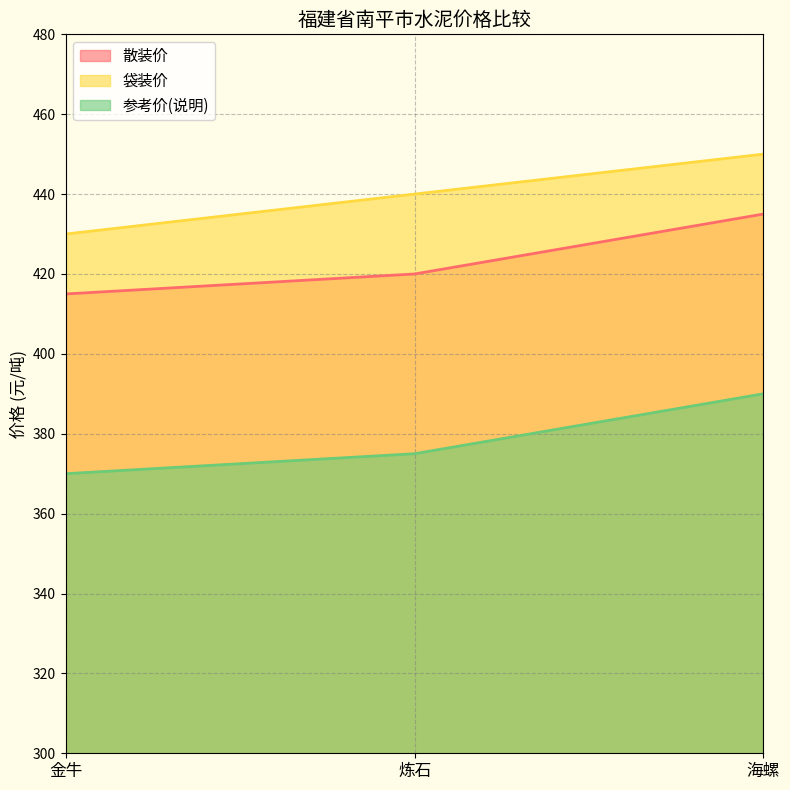

At how many categories does at least one series exceed 448?

1